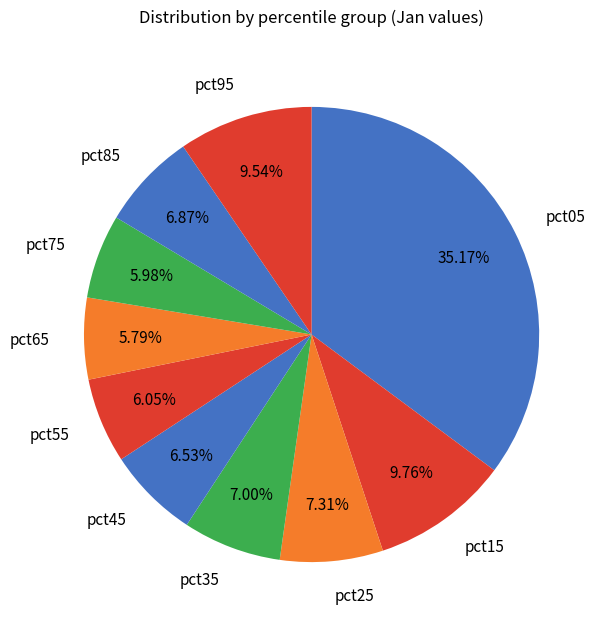

Which category has the biggest portion of the pie?

pct05